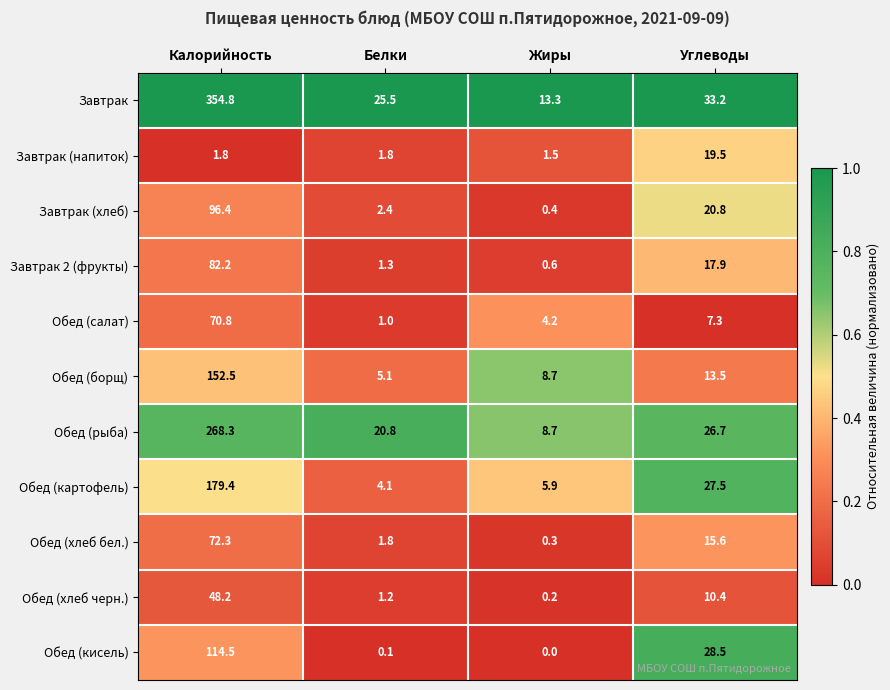

How many distinct data groups are displayed?

11